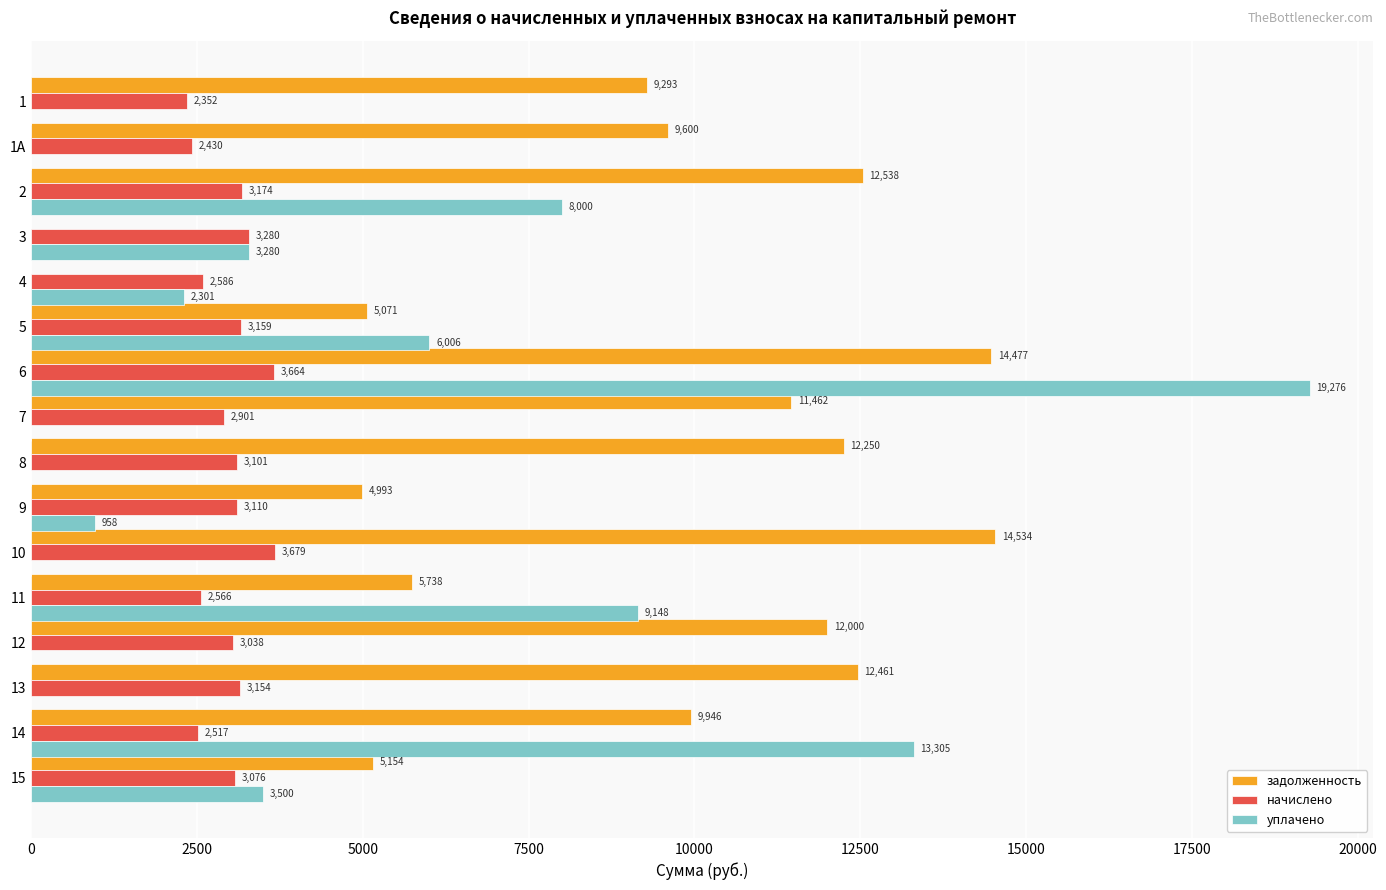

Where is начислено nearest to the value 3015?

12